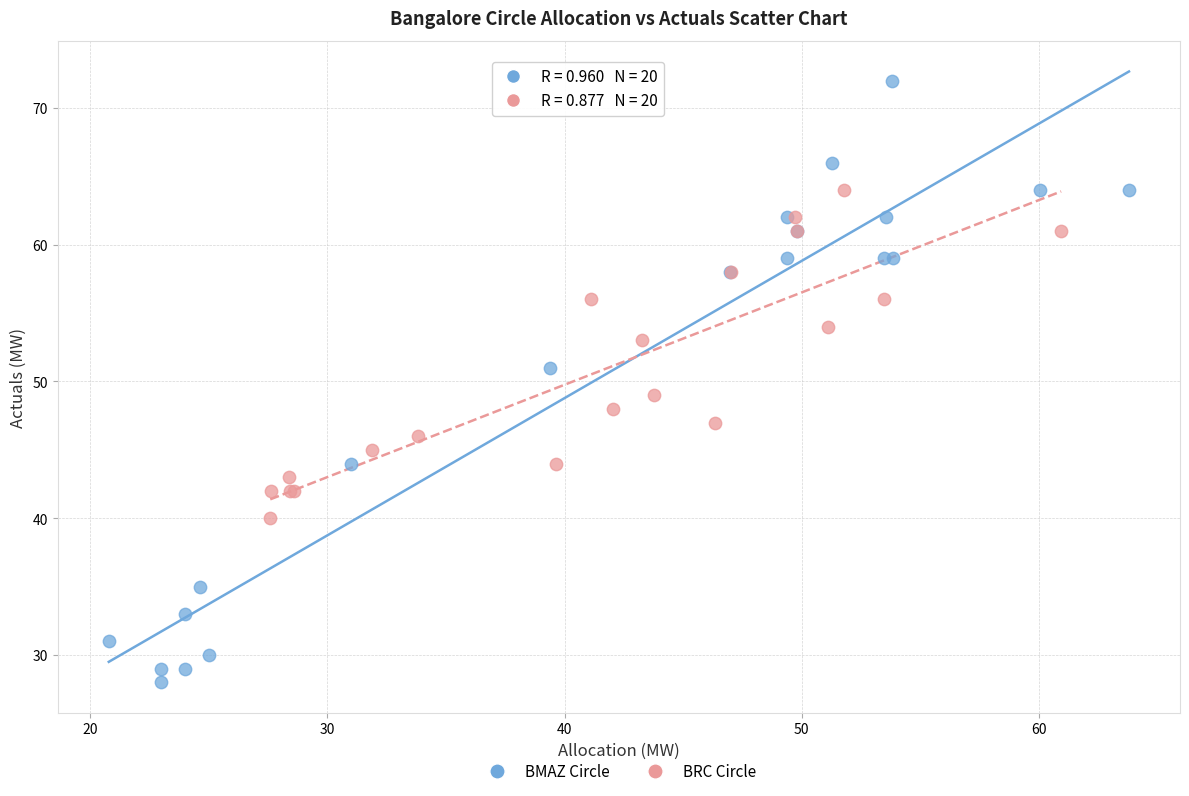

Which series has the widest spread of Y values?

BMAZ Circle